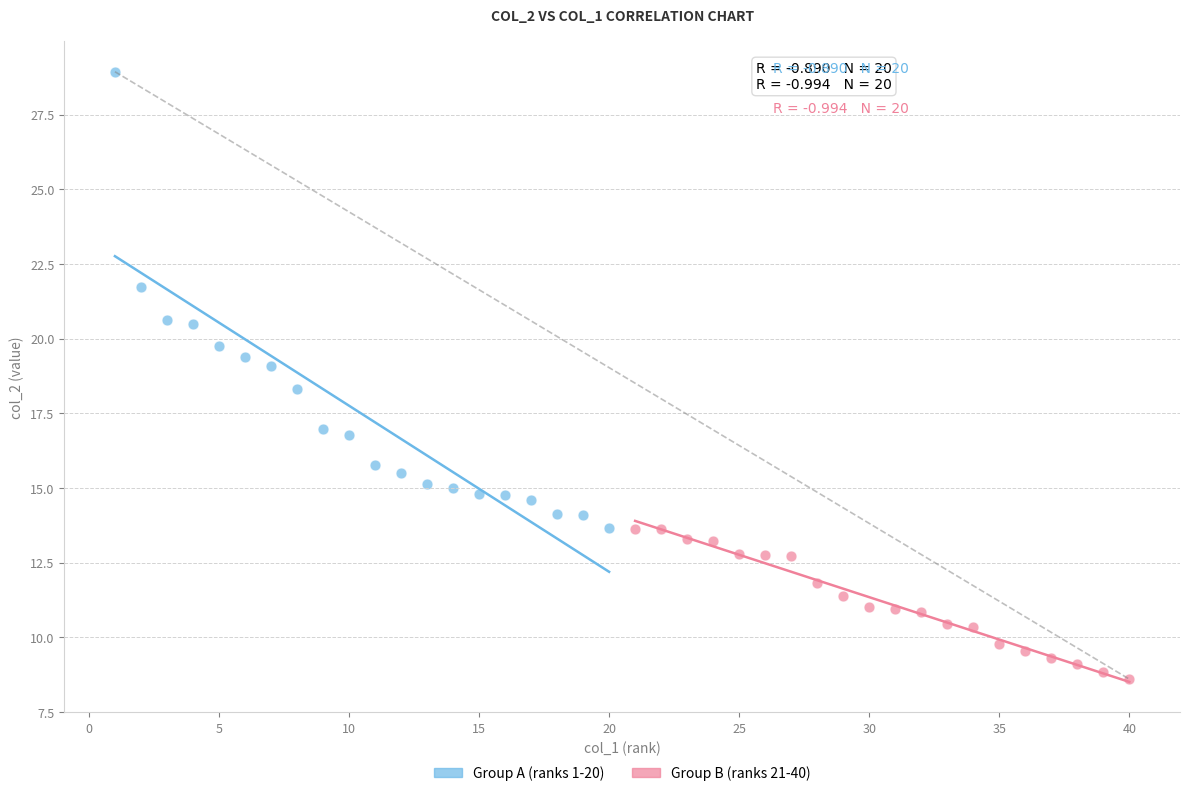

Which series contains the highest Y value?

Group A (ranks 1-20)